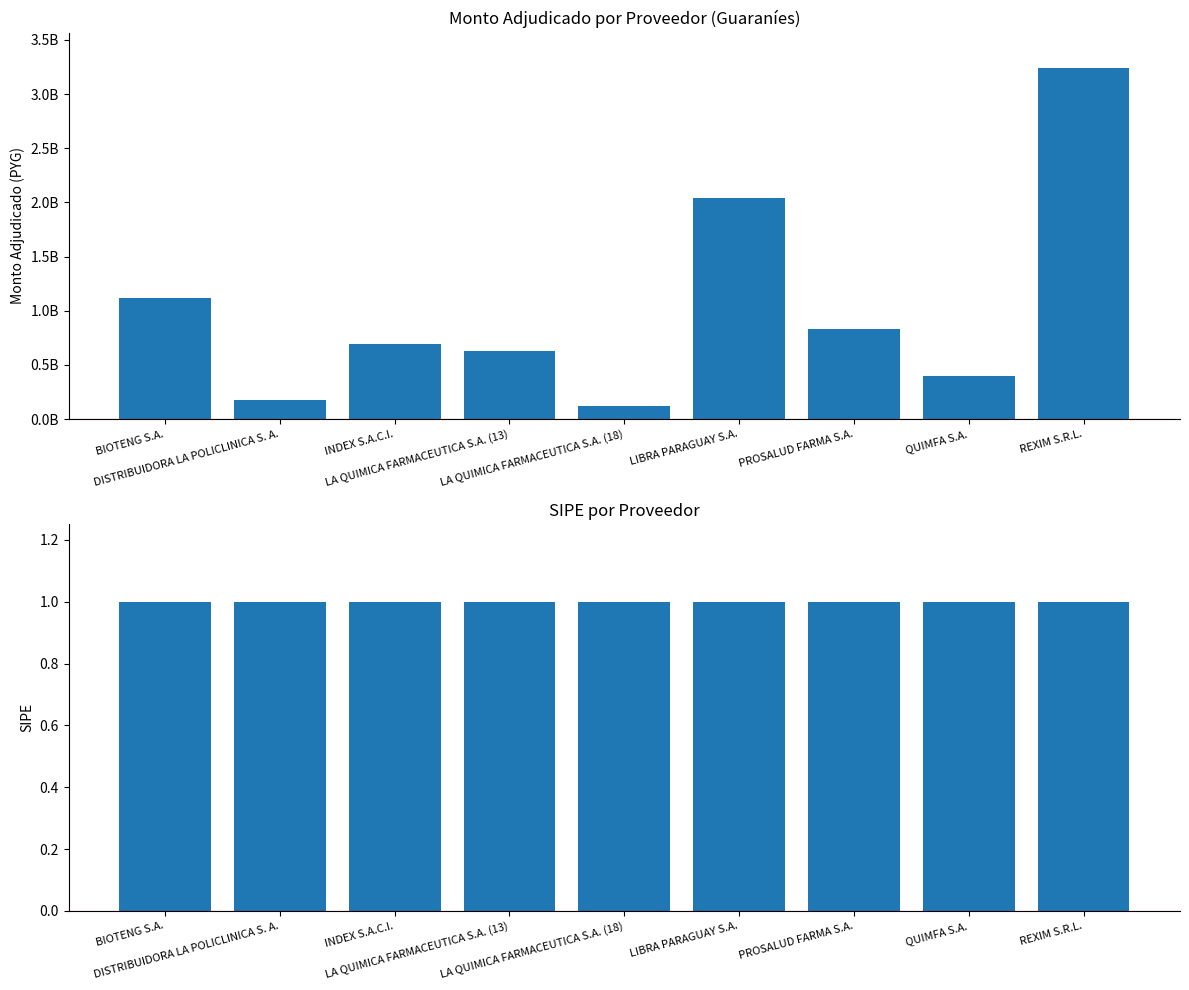

What is the minimum value shown in the chart?

119900000